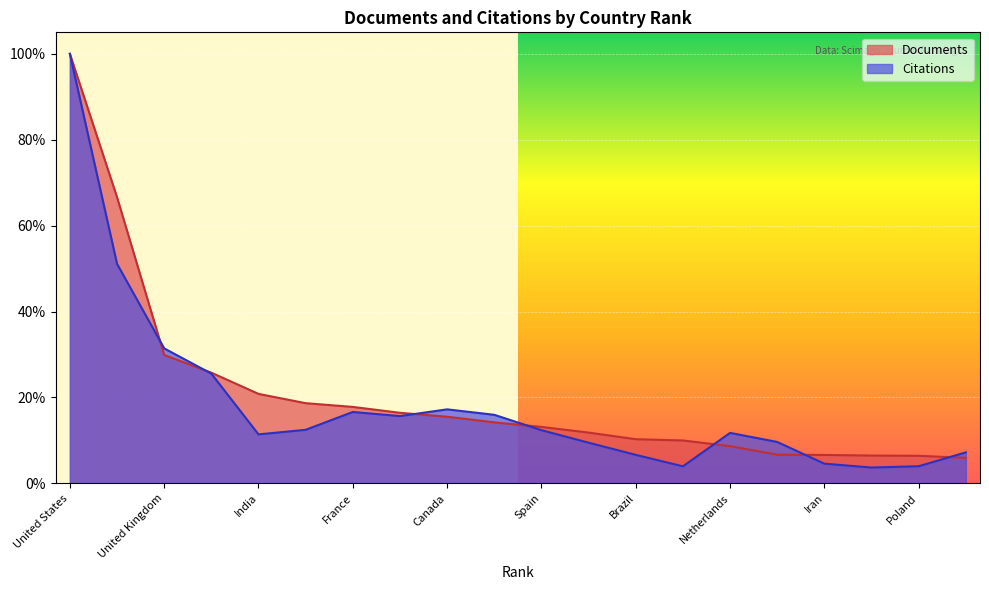

What is the sum of the Citations values at Netherlands and Russian Federation?

0.2